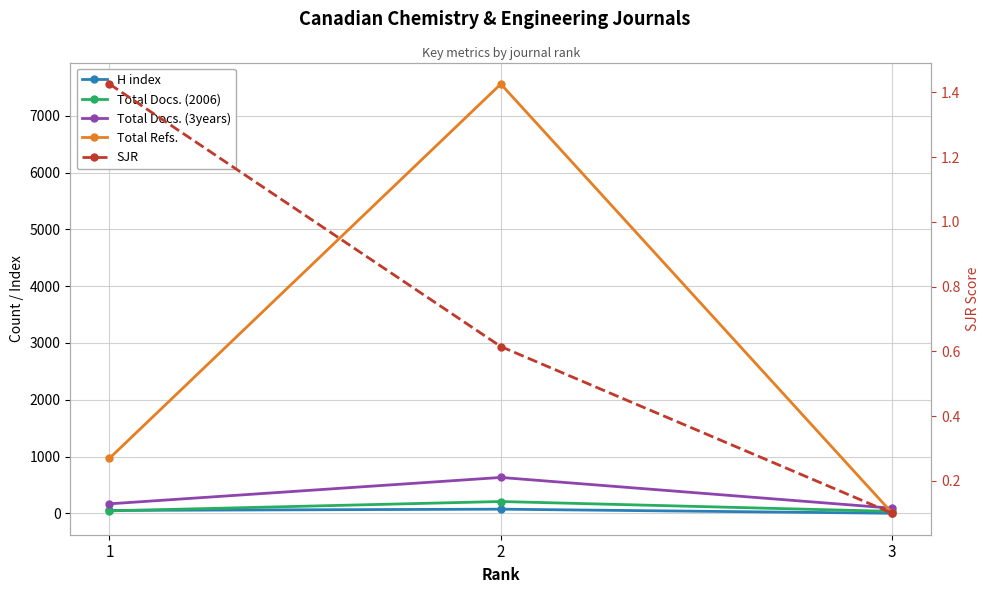

Which has a higher value, 1 or 2?

2